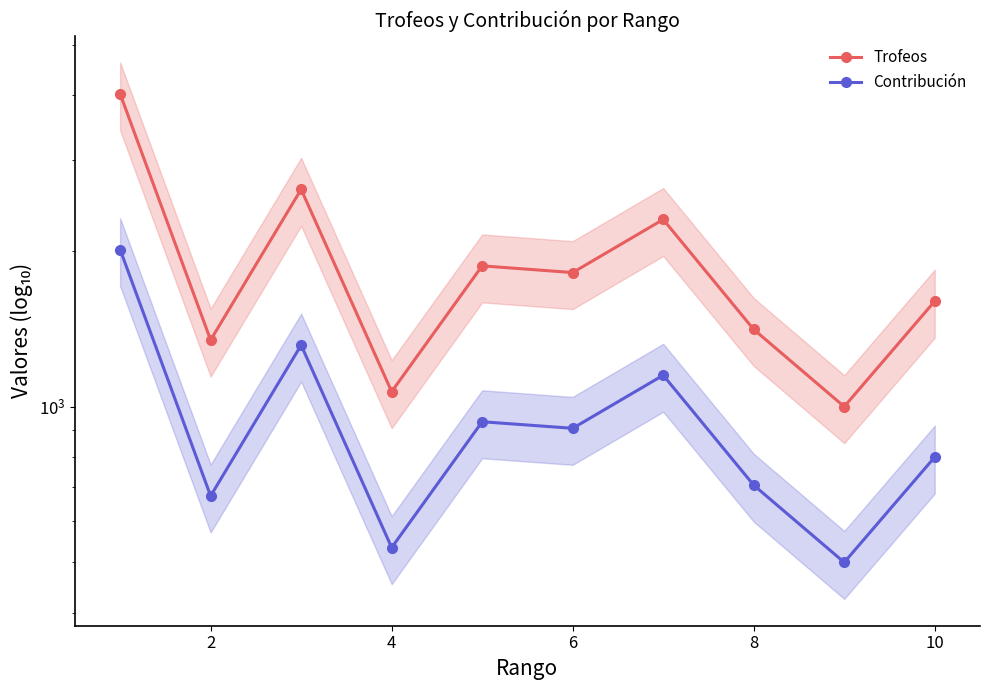

At how many categories does at least one series exceed 3242?

1